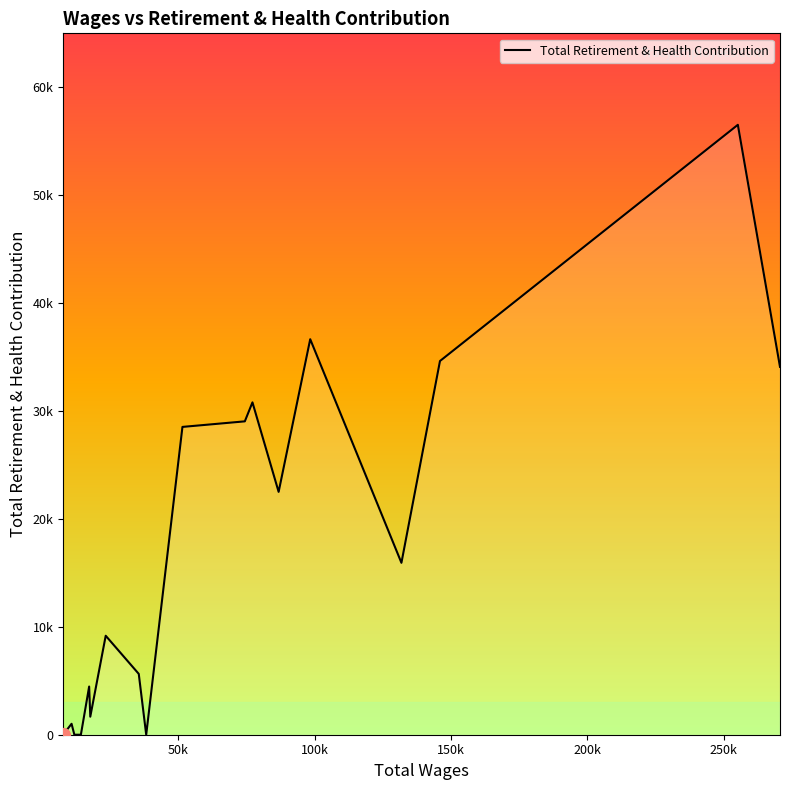

Does the chart display data point markers on the line(s)?

No